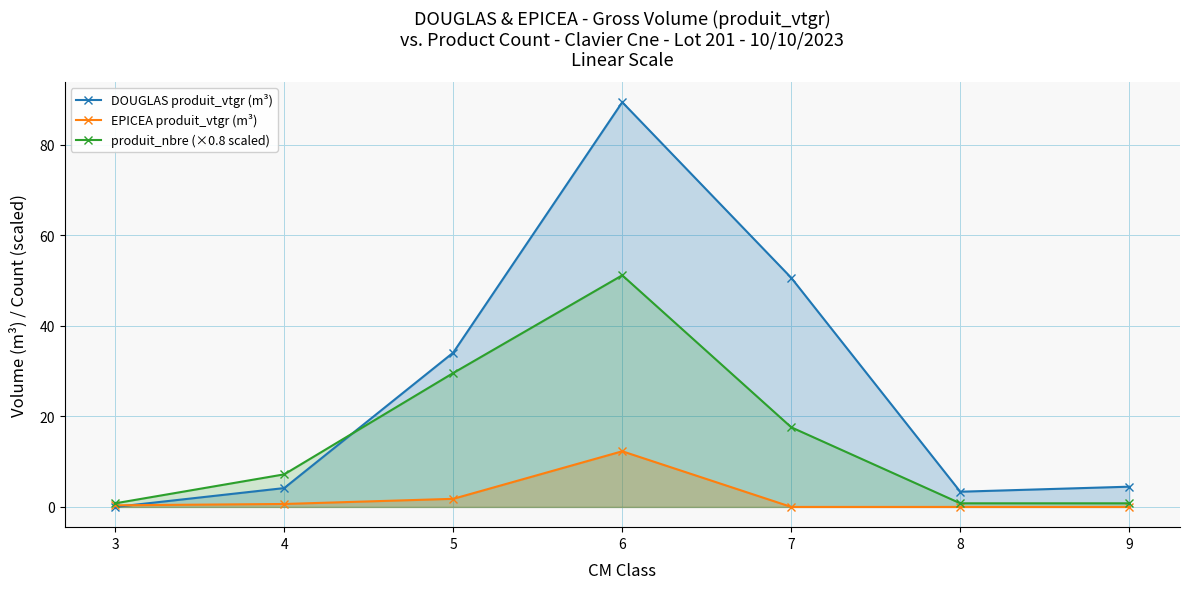

True or false: EPICEA produit_vtgr (m³) and produit_nbre (×0.8 scaled) intersect in this chart.

False